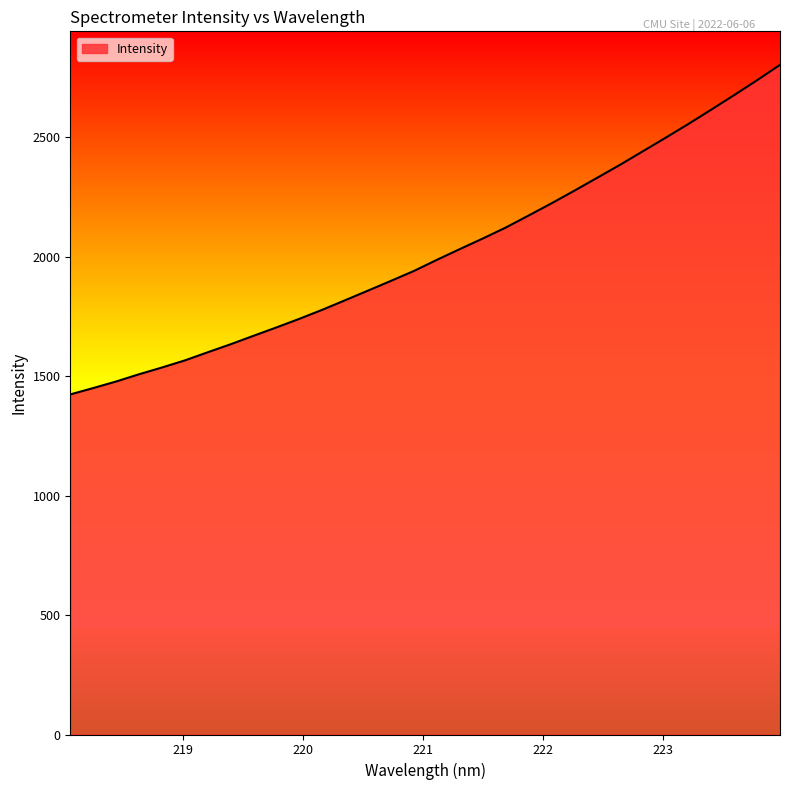

What is the difference between the maximum and minimum values?

1379.5